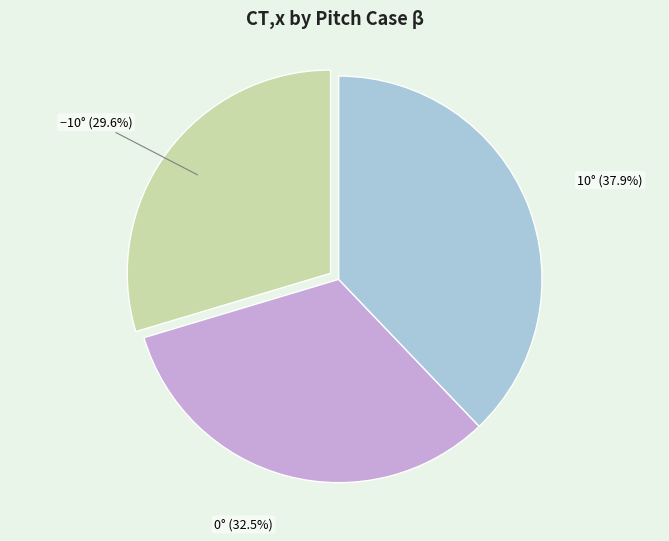

Is there any slice that represents more than half of the pie?

No